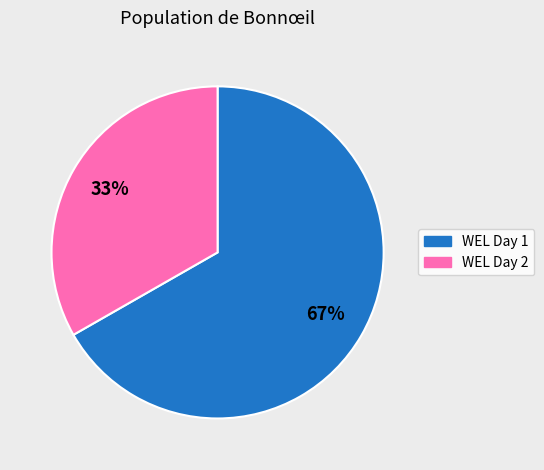

To the nearest percent, what is the average slice percentage?

50%